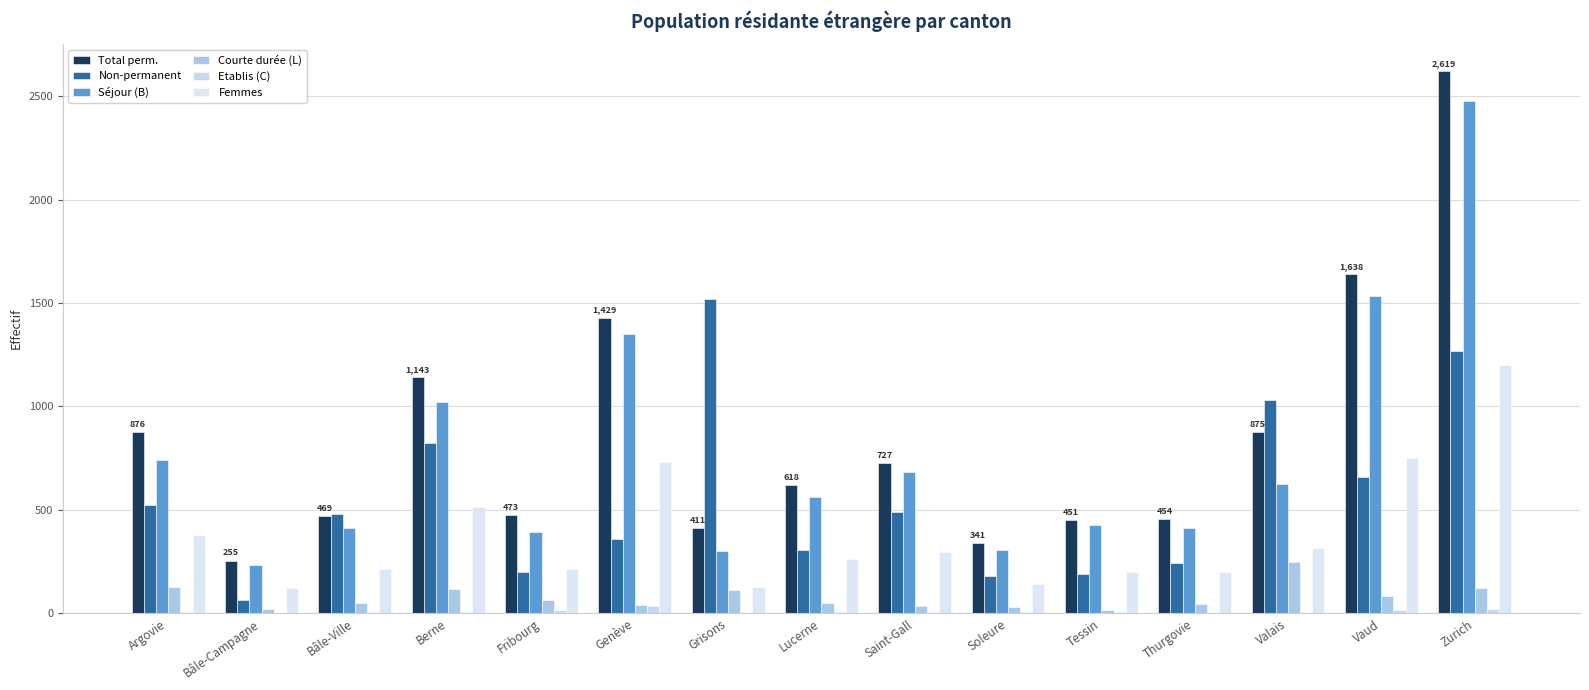

At which label does Femmes reach its peak?

Zurich